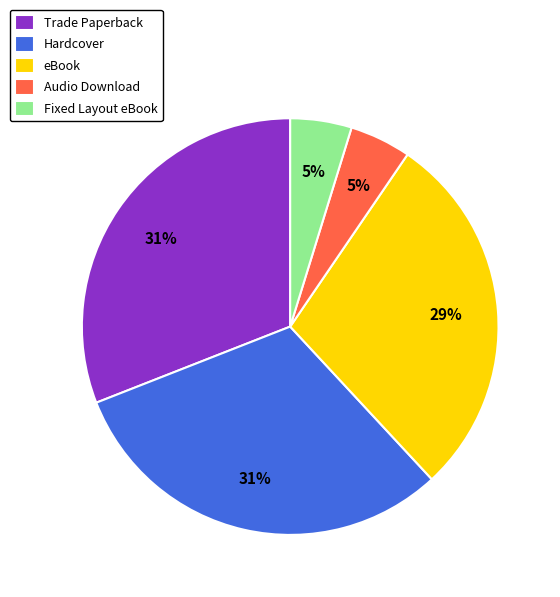

Count the number of slices in the pie.

5